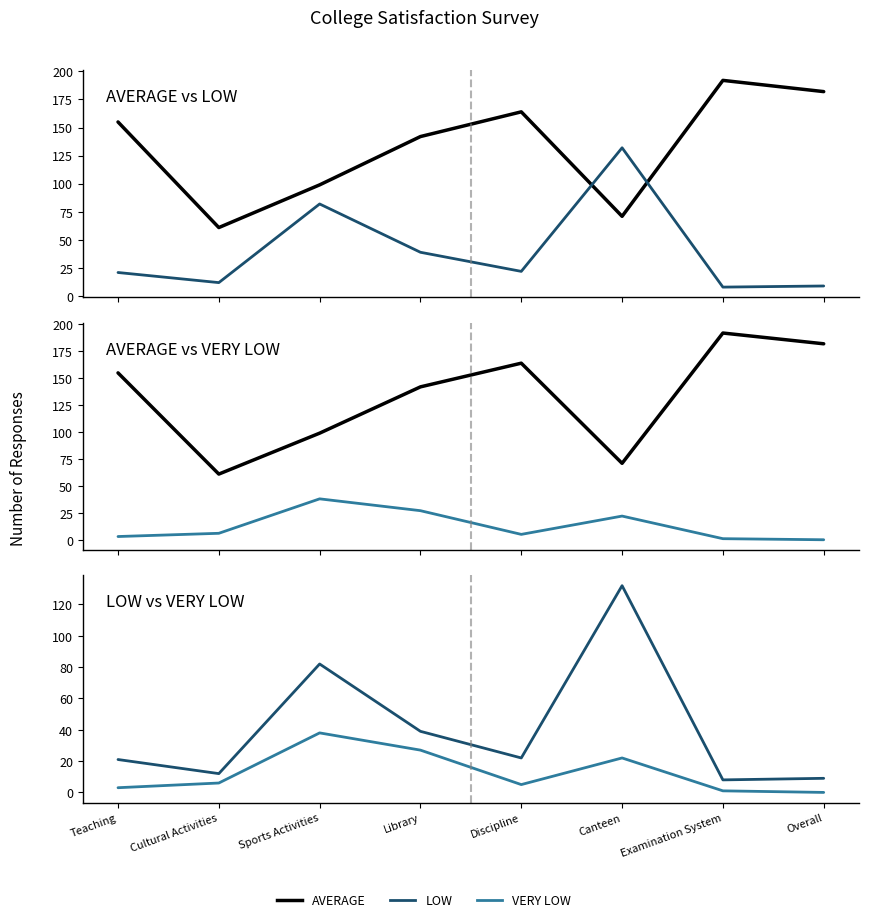

Reading left to right, what are all the values shown in this chart?

AVERAGE: Teaching=155	Cultural Activities=61	Sports Activities=99	Library=142	Discipline=164	Canteen=71	Examination System=192	Overall=182
LOW: Teaching=21	Cultural Activities=12	Sports Activities=82	Library=39	Discipline=22	Canteen=132	Examination System=8	Overall=9
VERY LOW: Teaching=3	Cultural Activities=6	Sports Activities=38	Library=27	Discipline=5	Canteen=22	Examination System=1	Overall=0